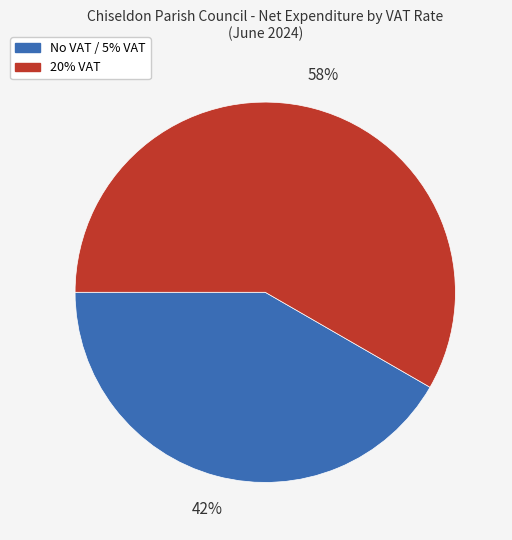

Rank the categories by value from highest to lowest.

20% VAT, No VAT / 5% VAT